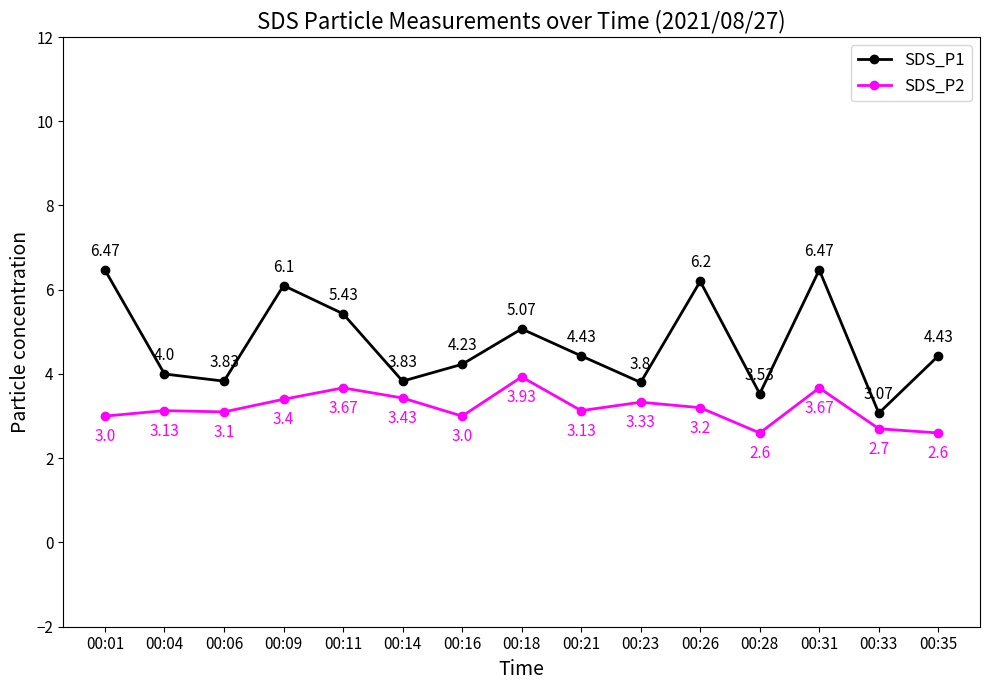

List the series in order of their peak value, lowest first.

SDS_P2, SDS_P1